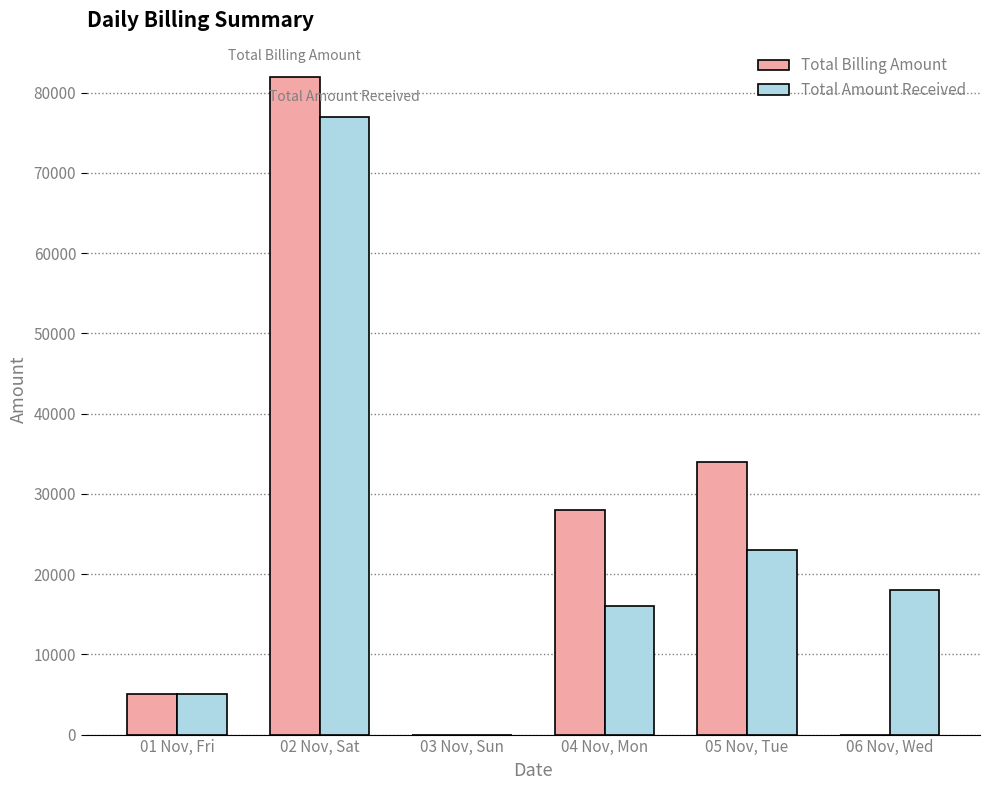

True or false: Total Billing Amount has a value of -34719 at 03 Nov, Sun.

False